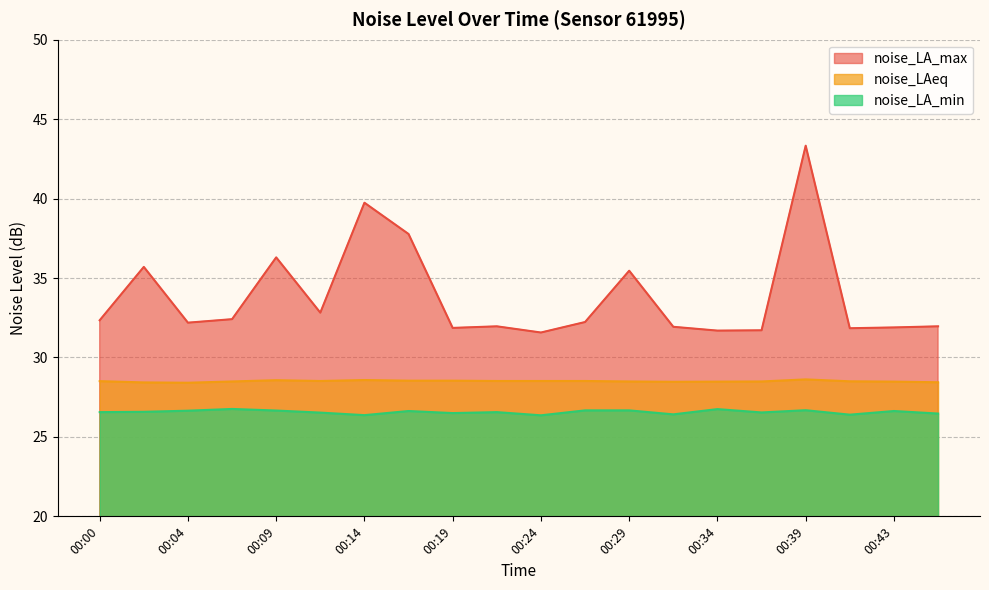

What is the value of the noise_LAeq point at the 14th from the left?

28.5